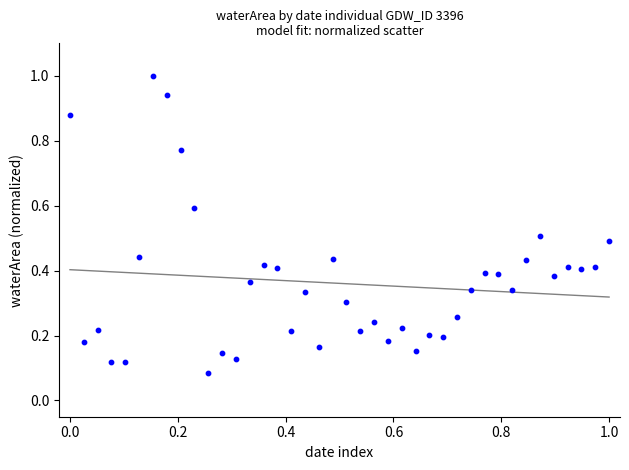

What is the range of X values (max minus min)?

1.0